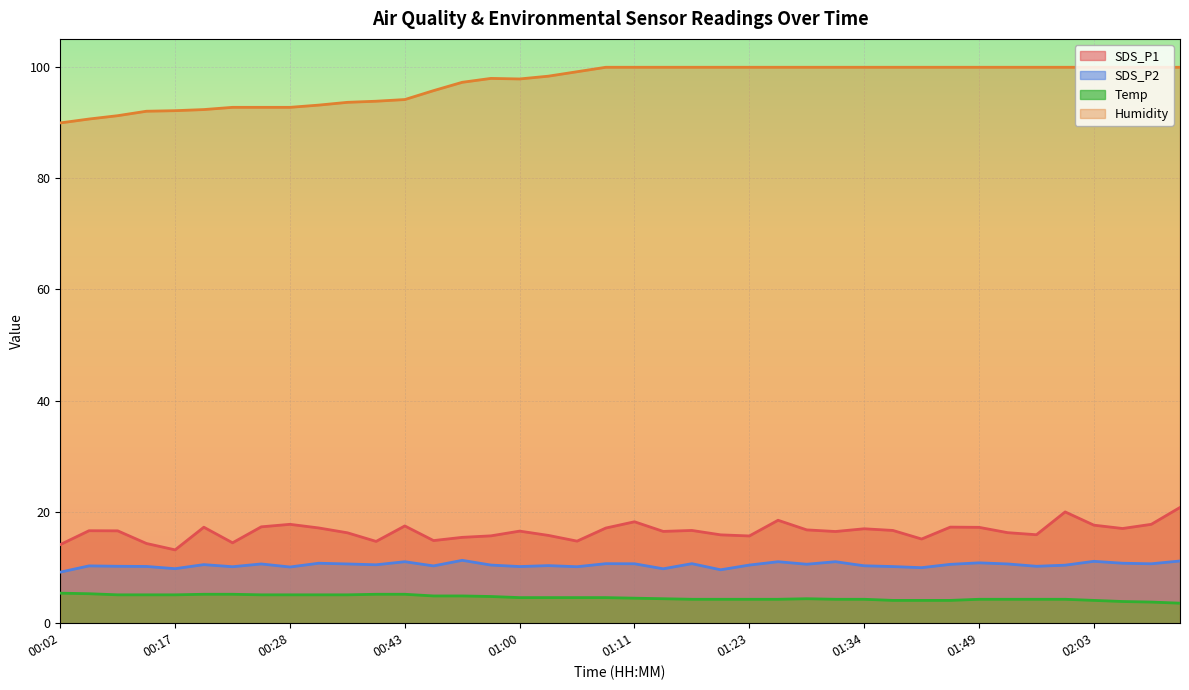

Where is SDS_P2 nearest to the value 10?

01:40